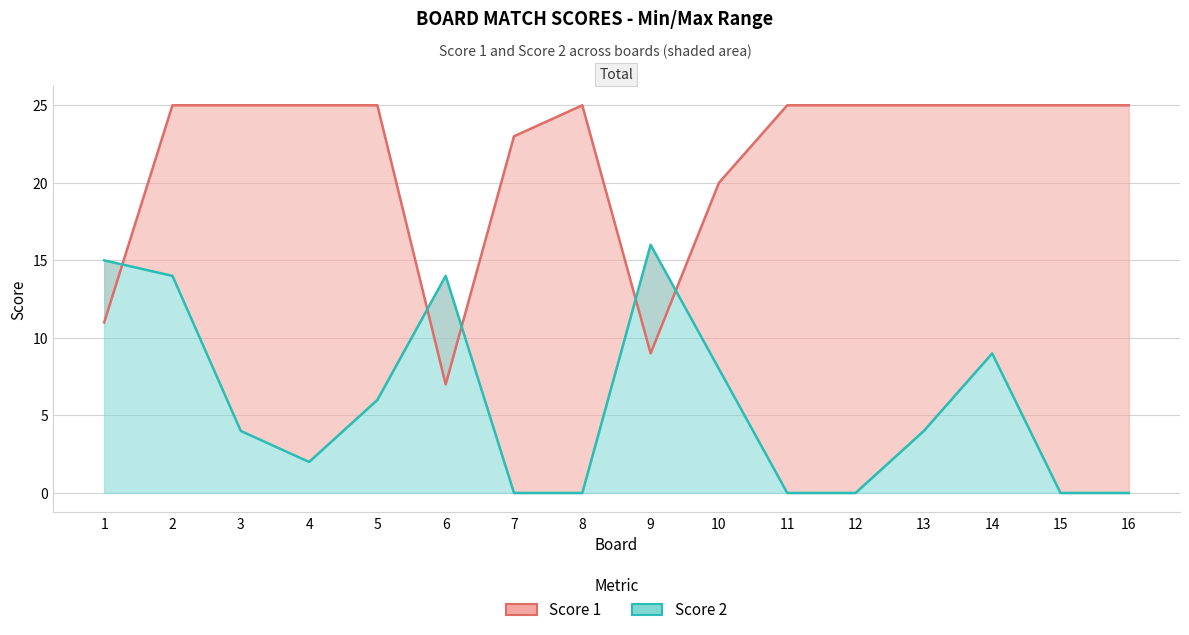

At 14, list the series in order from smallest to largest.

Score 2, Score 1